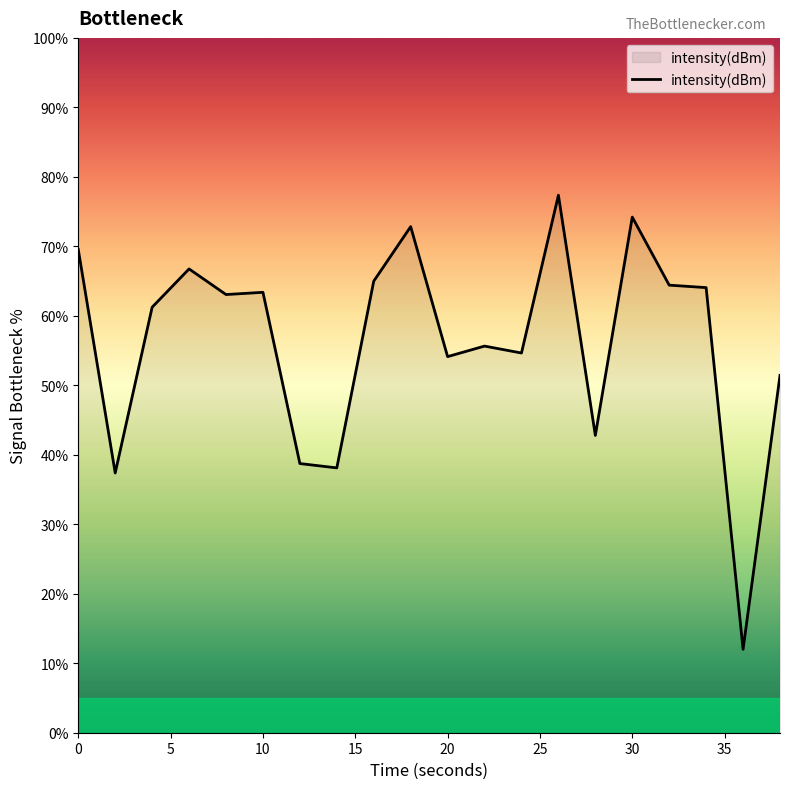

What is the minimum value shown in the chart?

12.0